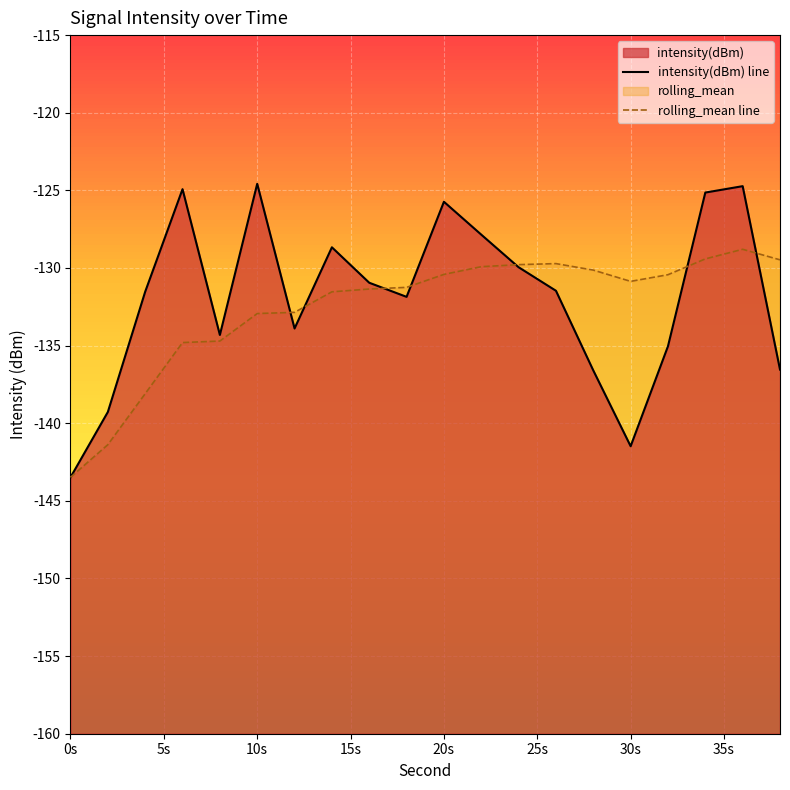

At which category does rolling_mean line reach its first local valley?

30s